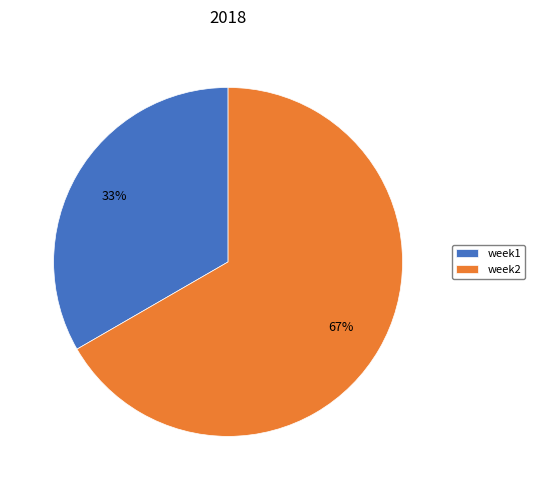

How many slices are in this pie chart?

2